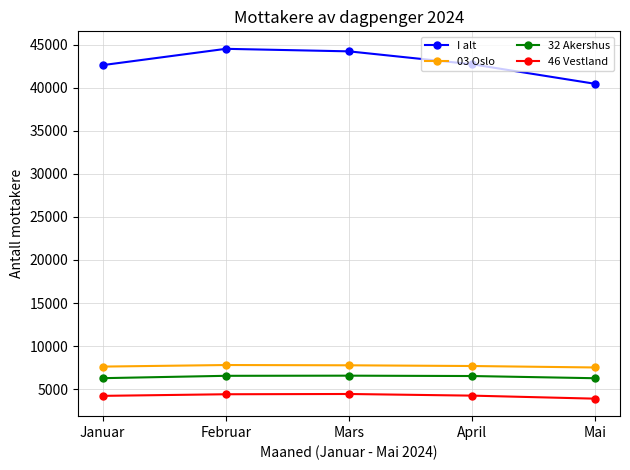

What is the total value across all series at Februar?

63291